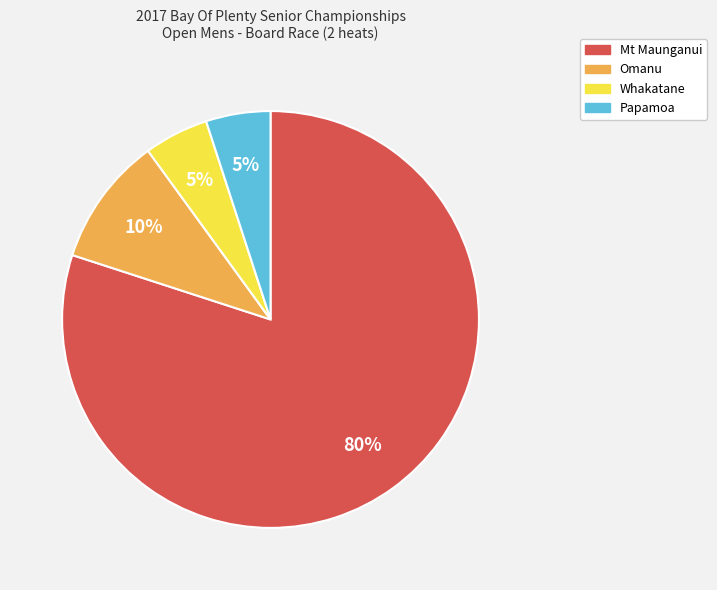

Which has a higher value, Whakatane or Mt Maunganui?

Mt Maunganui